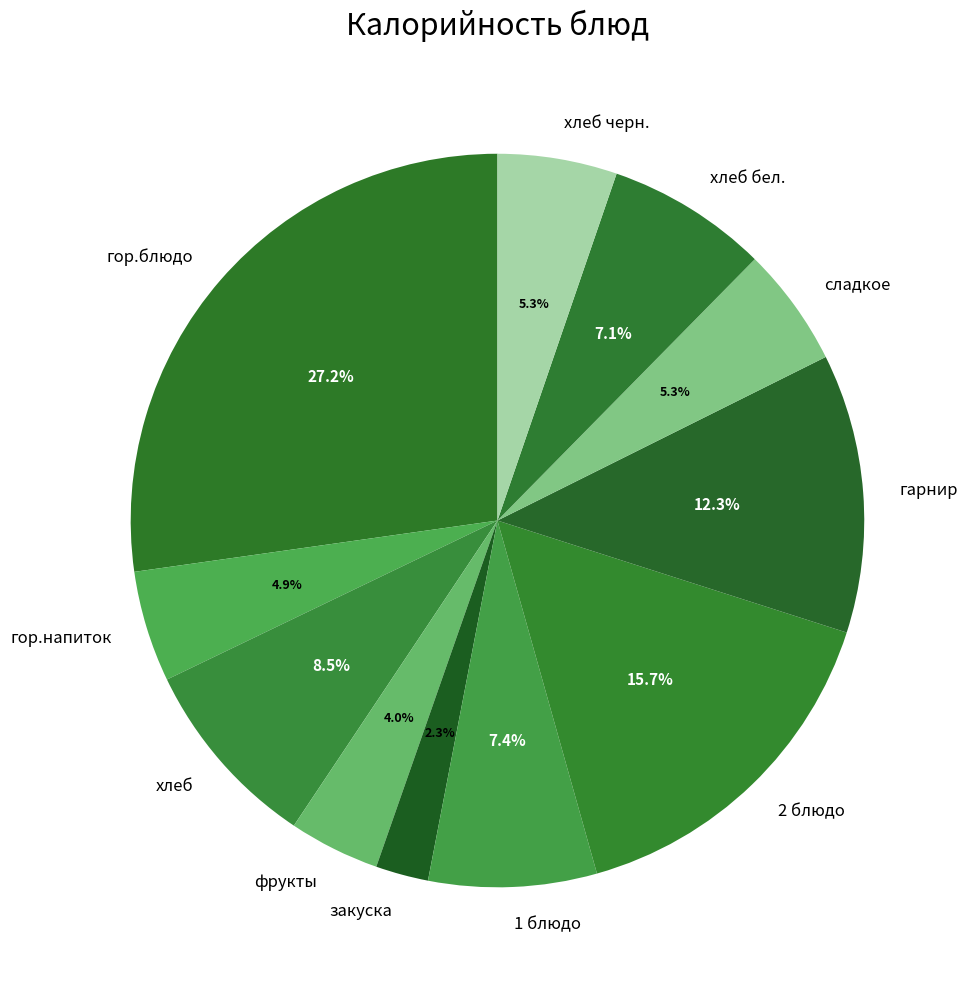

To the nearest percent, what is the combined percentage of хлеб черн. and 2 блюдо?

21%